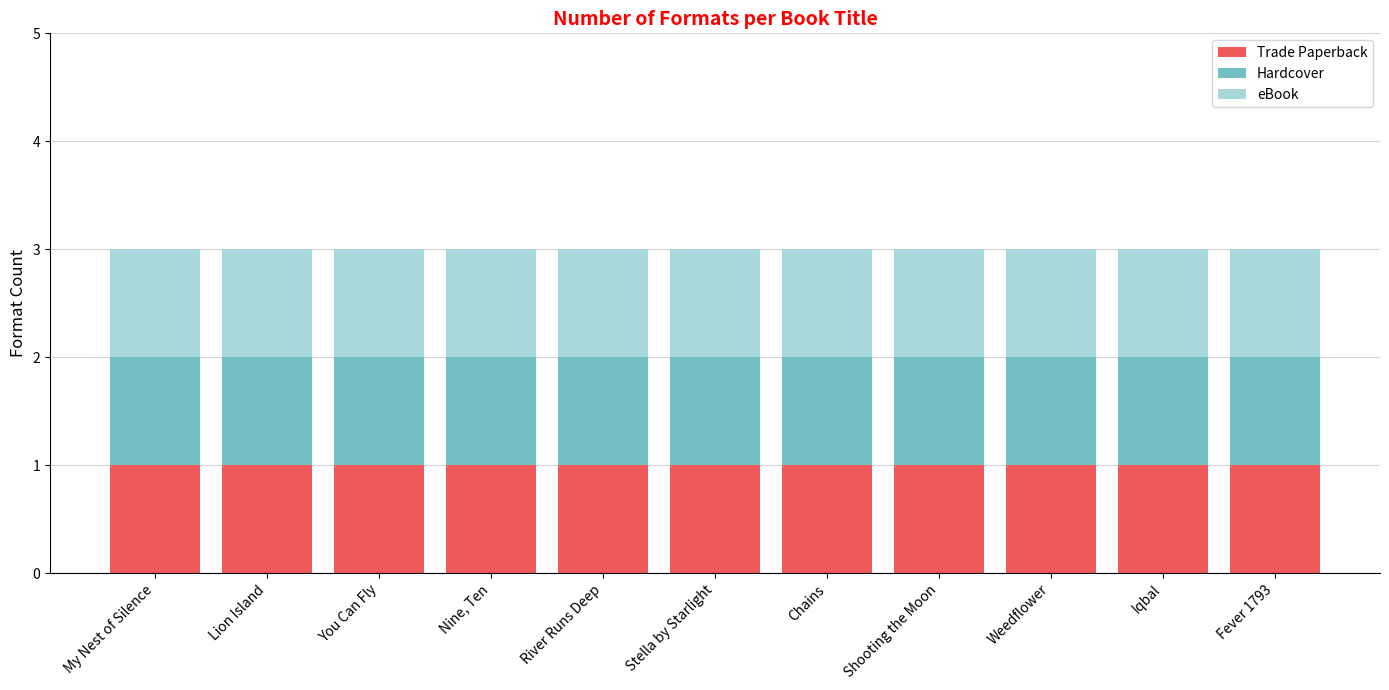

Between My Nest of Silence and You Can Fly, which series saw the biggest shift?

Trade Paperback